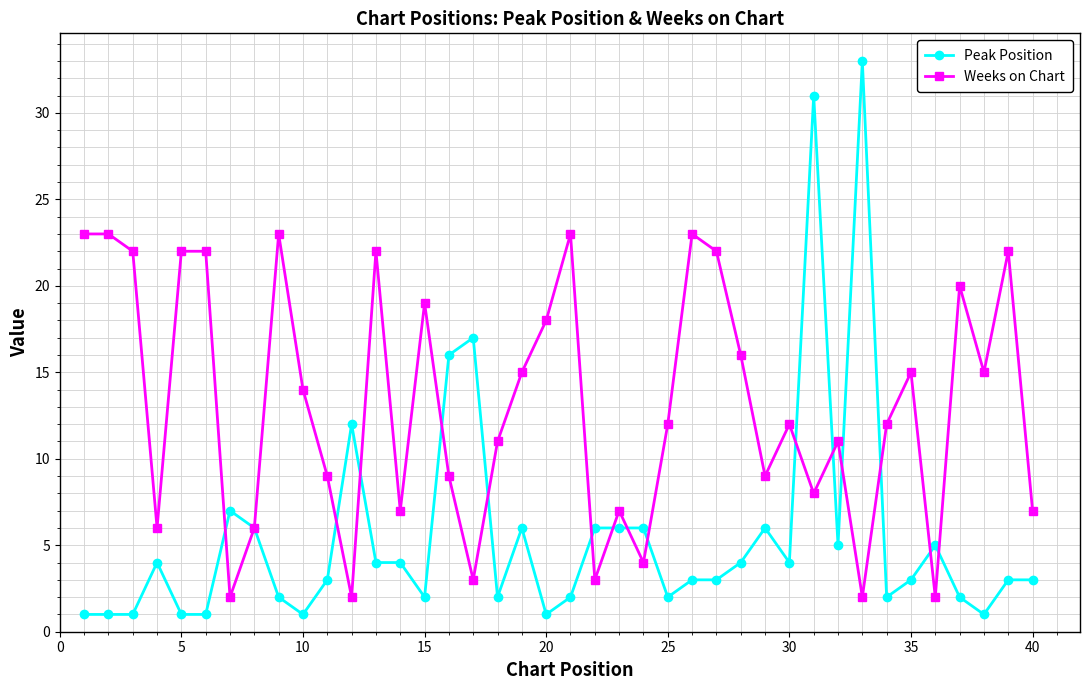

List the series in order of their peak value, highest first.

Peak Position, Weeks on Chart